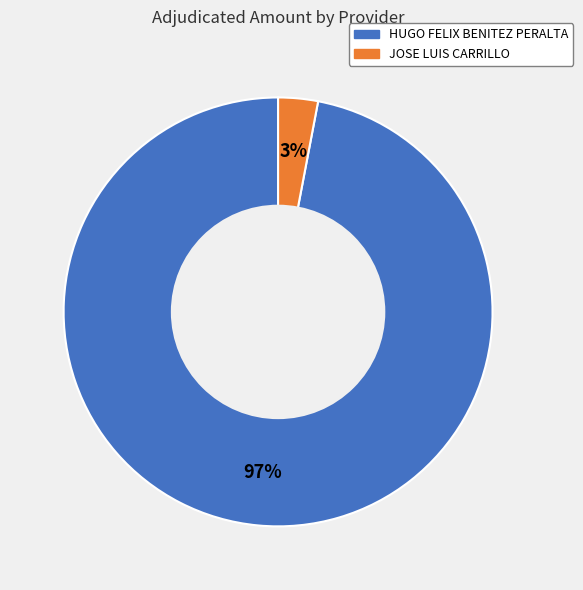

To the nearest percent, what percentage of the pie is JOSE LUIS CARRILLO?

3%